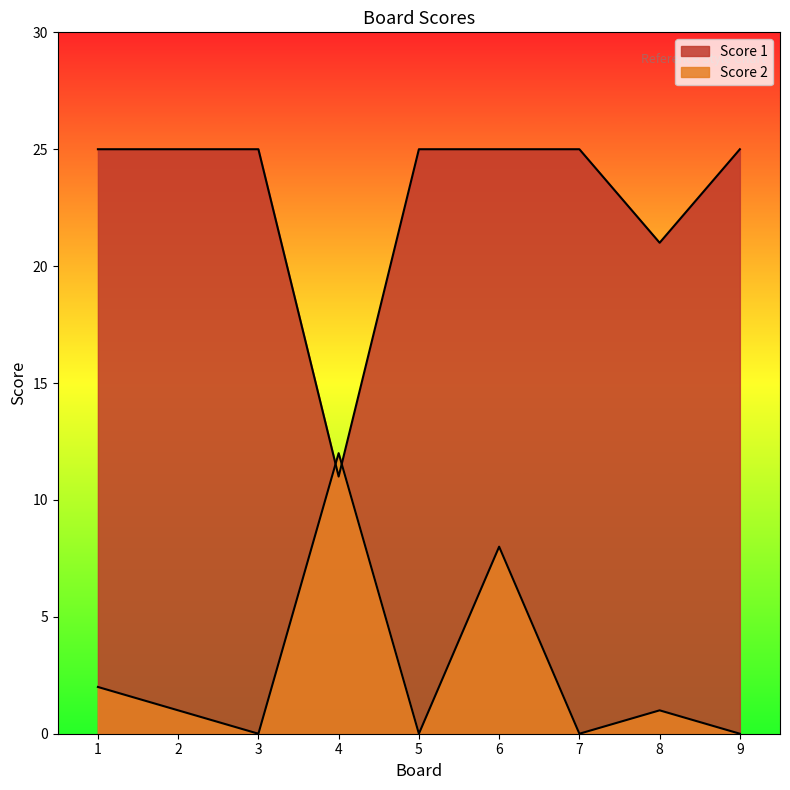

Is the value of Score 2 at 8 greater than the value of Score 1 at 1?

No